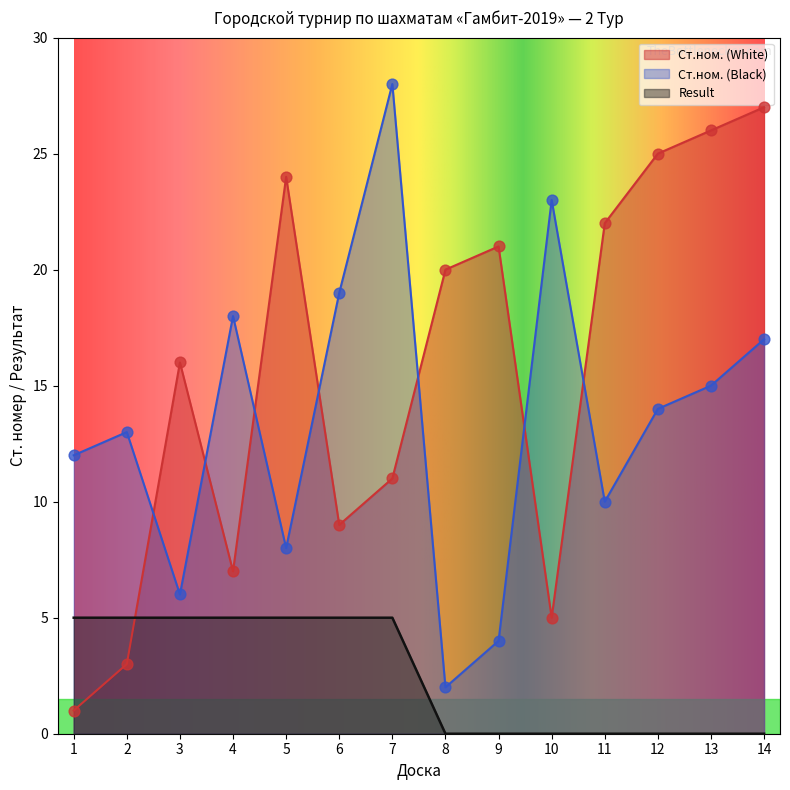

Which series has the largest Y range (max minus min)?

Ст.ном. (White)